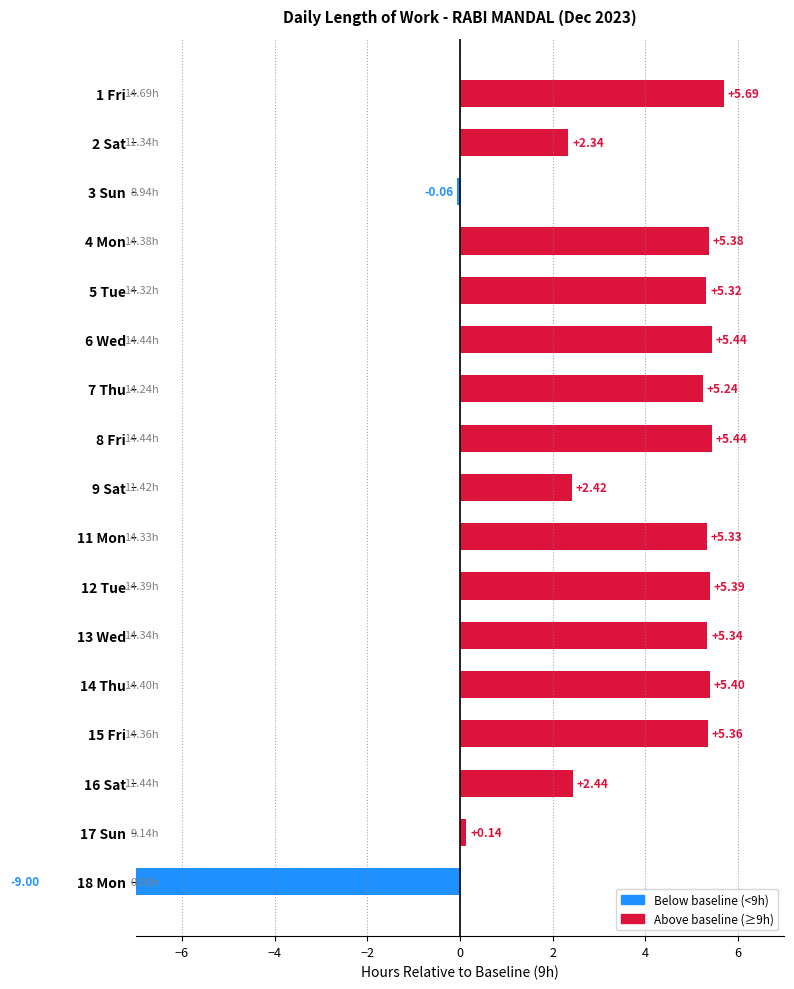

What is the value of the 17th bar from the left?

-9.0